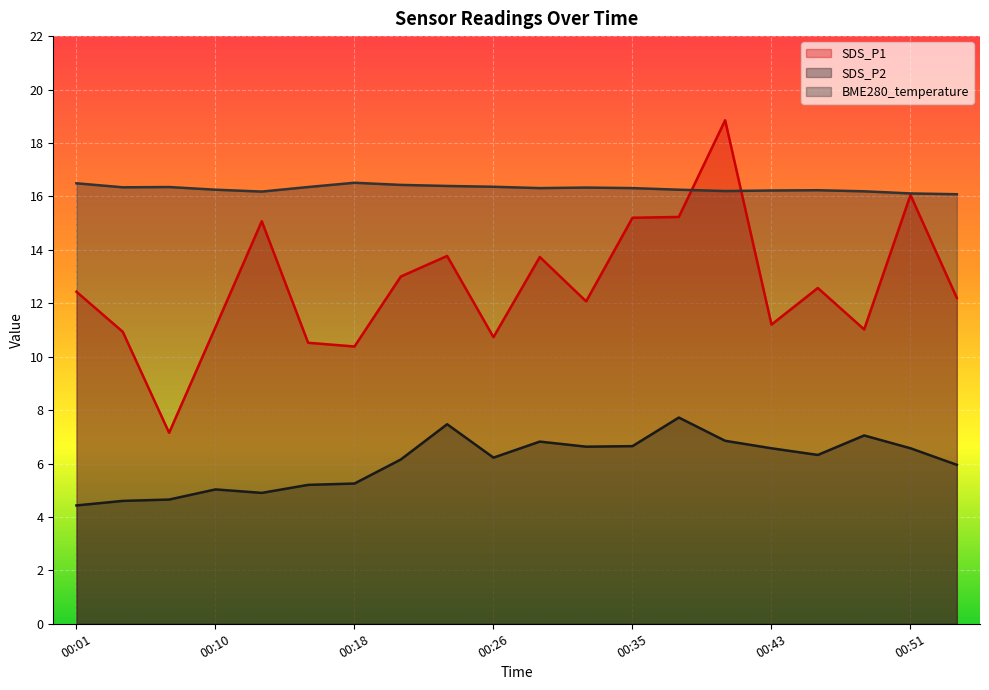

Is it true that SDS_P1 equals 15.2 at 00:35?

True